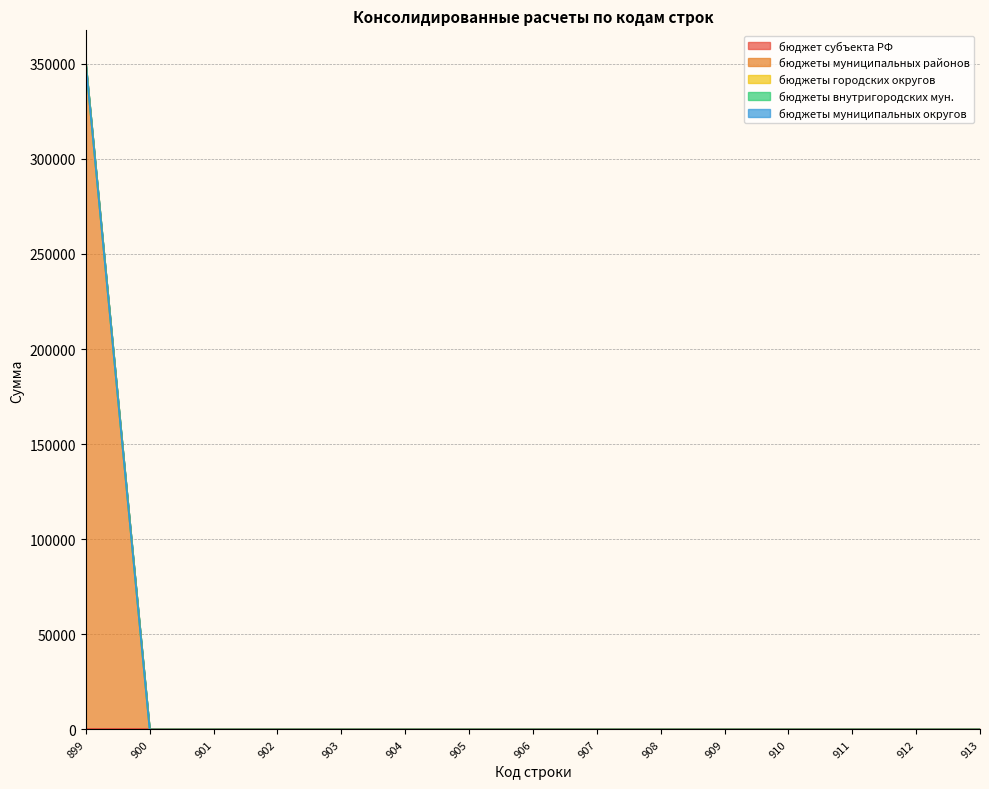

At which label does бюджеты муниципальных районов reach its peak?

899